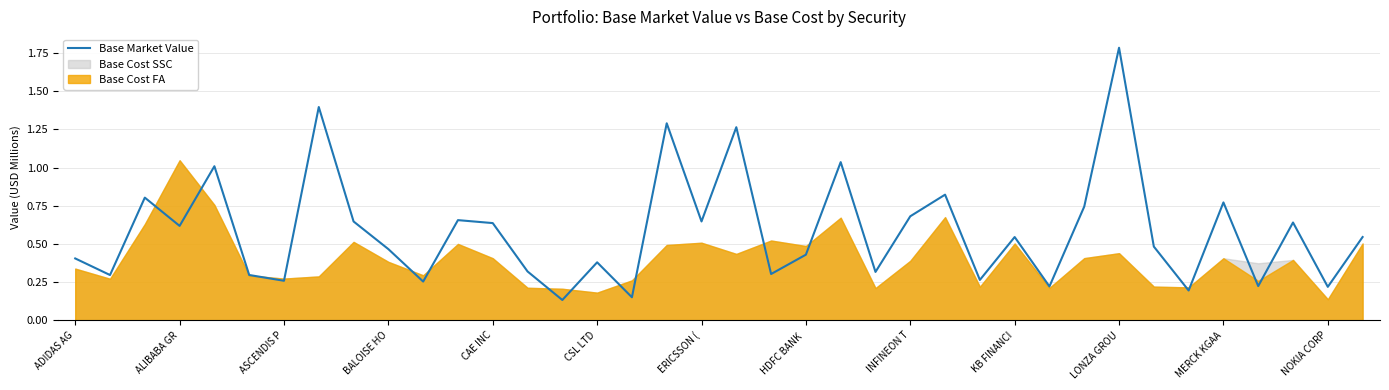

Does the chart have visible grid lines?

Yes